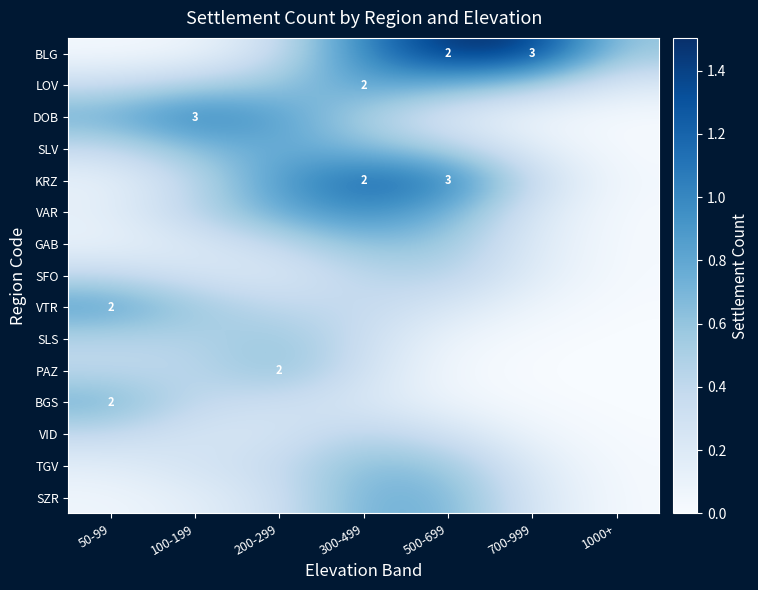

What value does the SZR series have at 300-499?

0.7